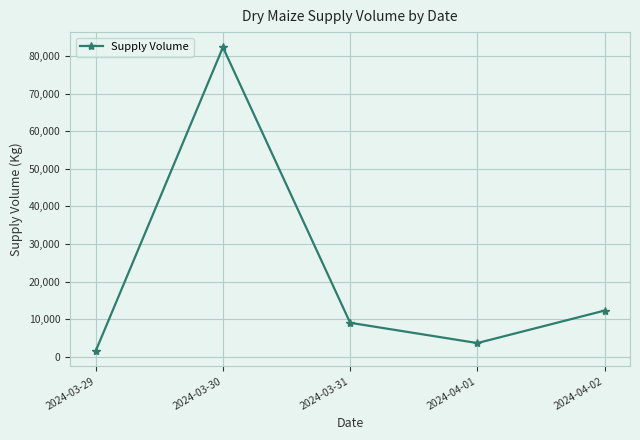

How many points are lower than both their immediate neighbors (excluding endpoints)?

1